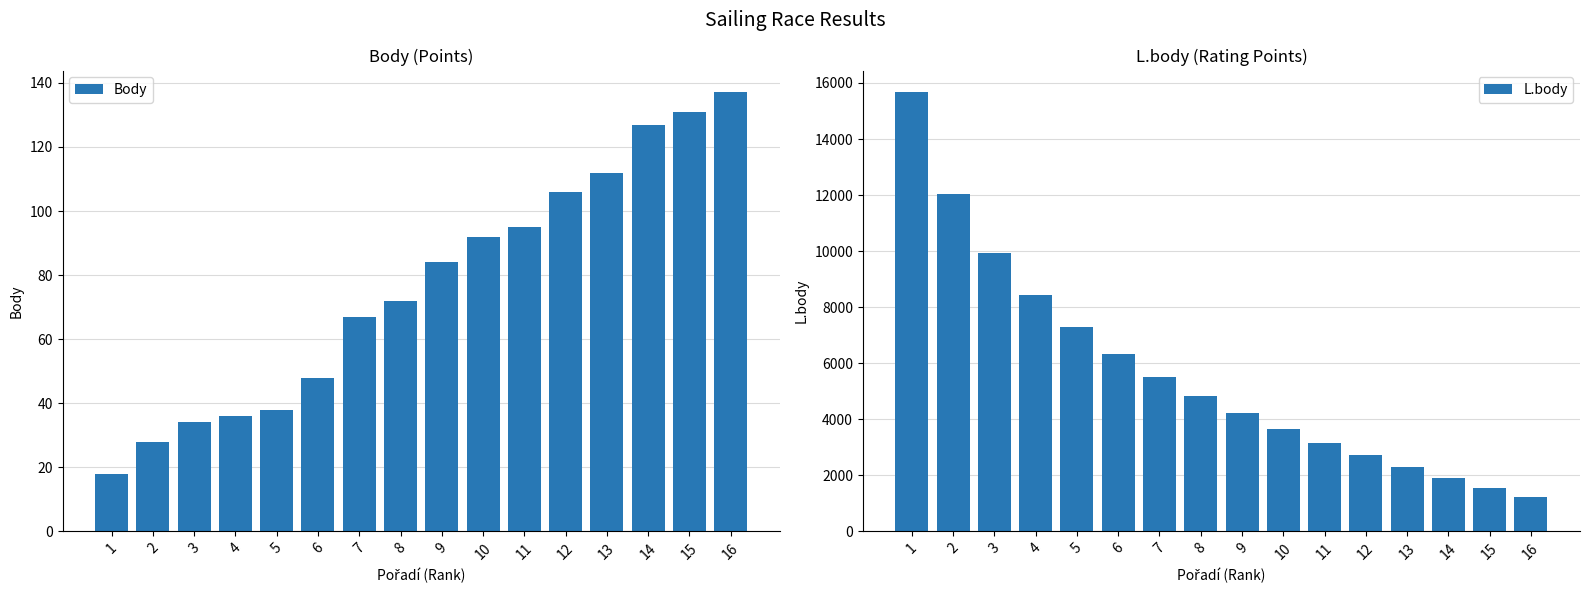

True or false: L.body has a value of 2711 at 12.

True